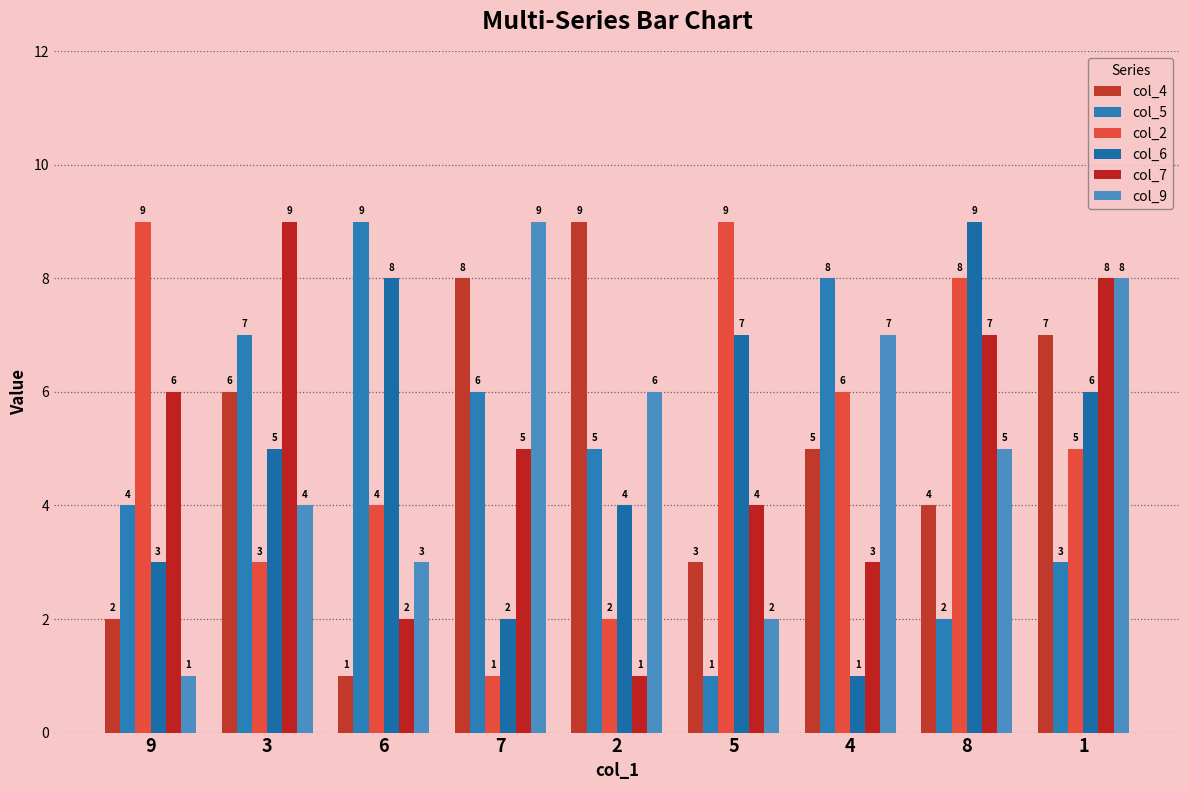

What is the spread (max minus min) of values at 9?

8